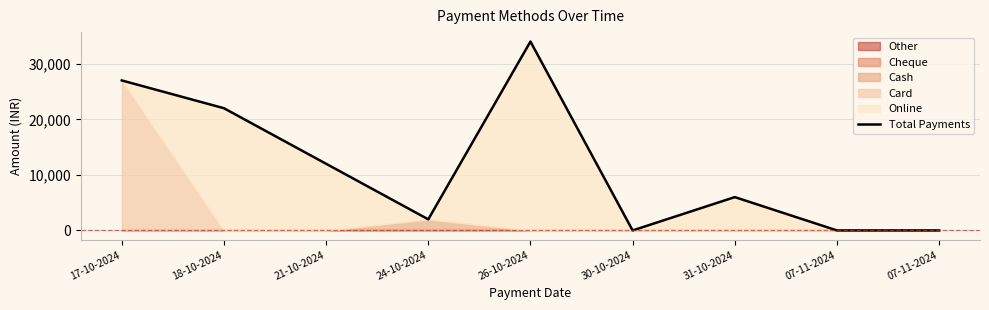

Rank the categories by value from lowest to highest.

30-10-2024, 07-11-2024, 07-11-2024, 24-10-2024, 31-10-2024, 21-10-2024, 18-10-2024, 17-10-2024, 26-10-2024